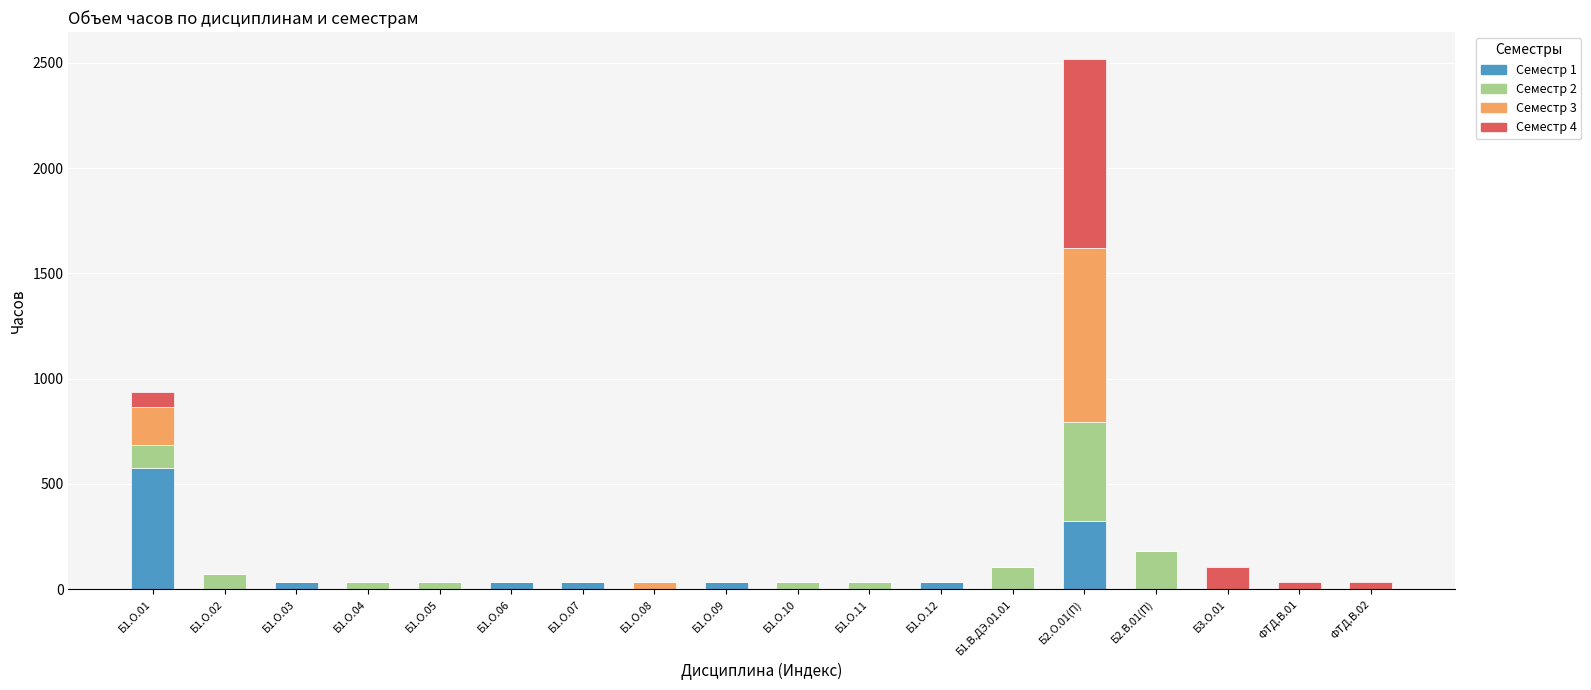

At which category is the sum across all series the highest?

Б2.О.01(П)